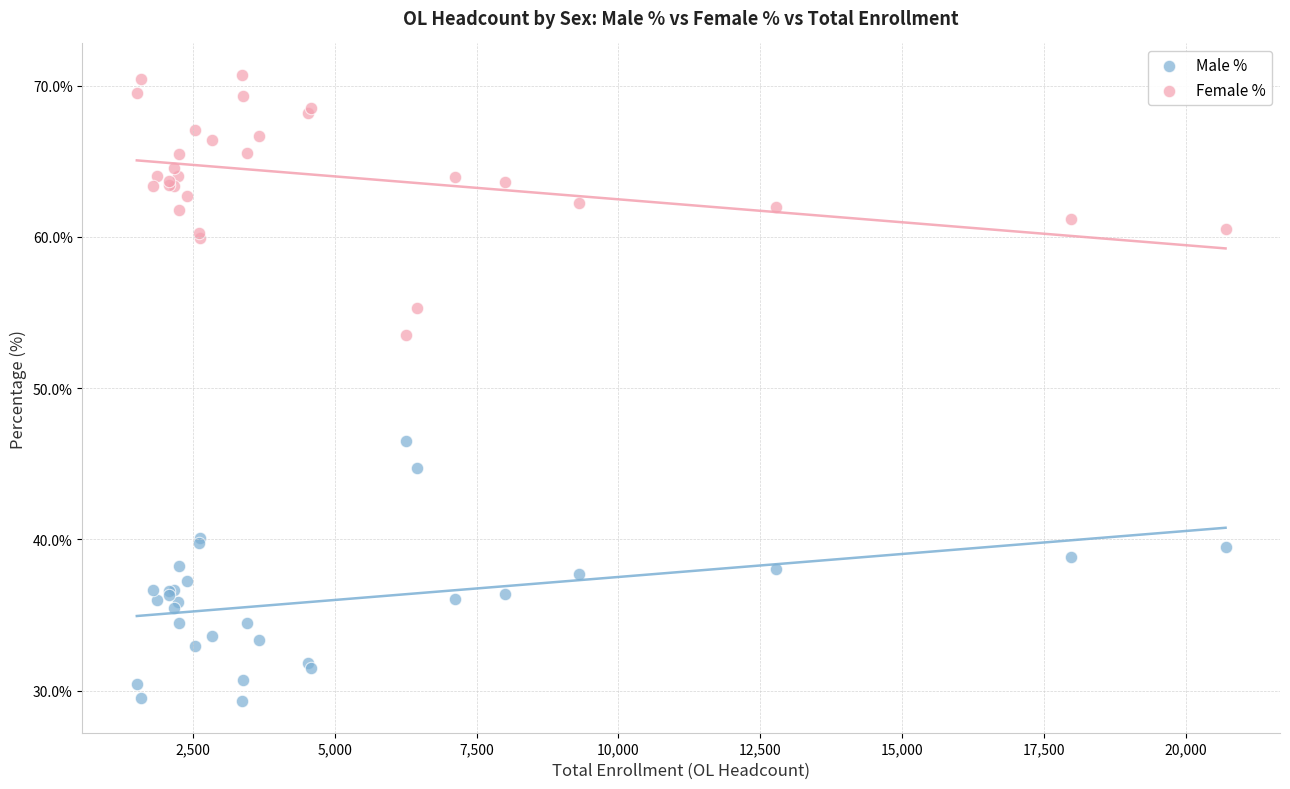

Which series contains the lowest Y value?

Male %